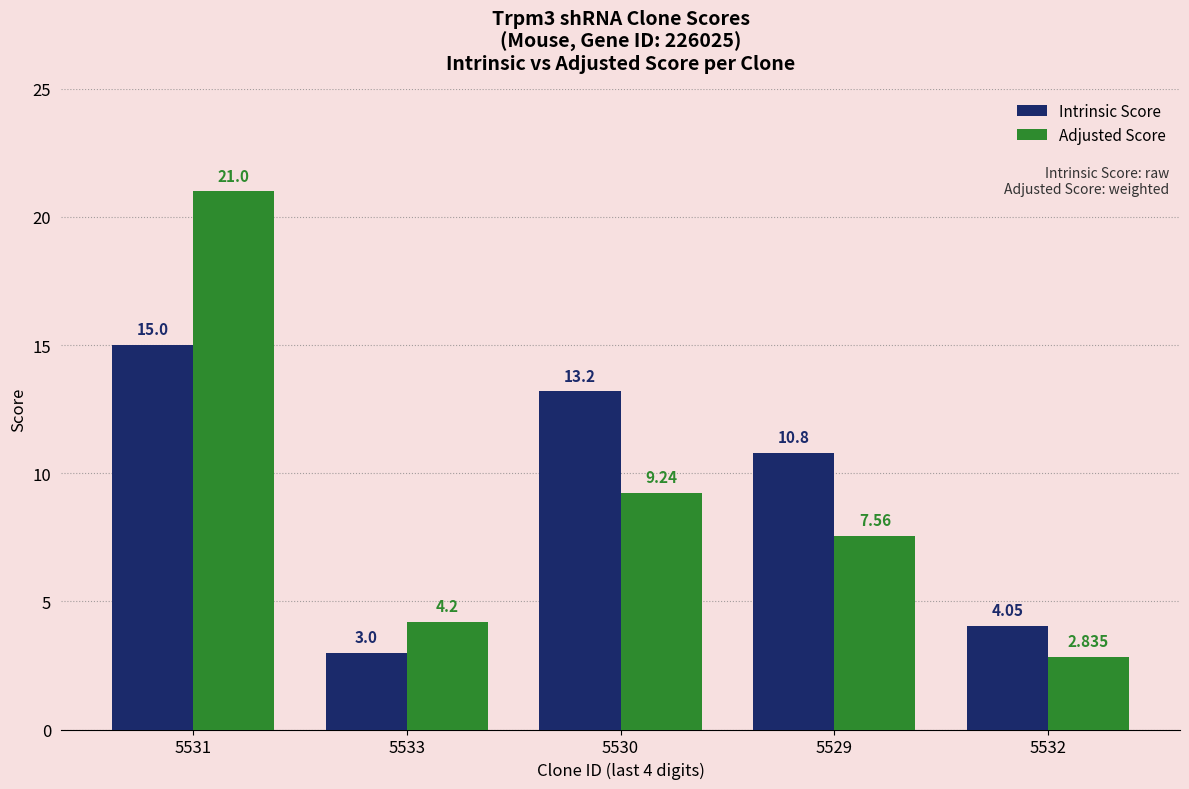

What is the total value across all series at 5529?

18.4